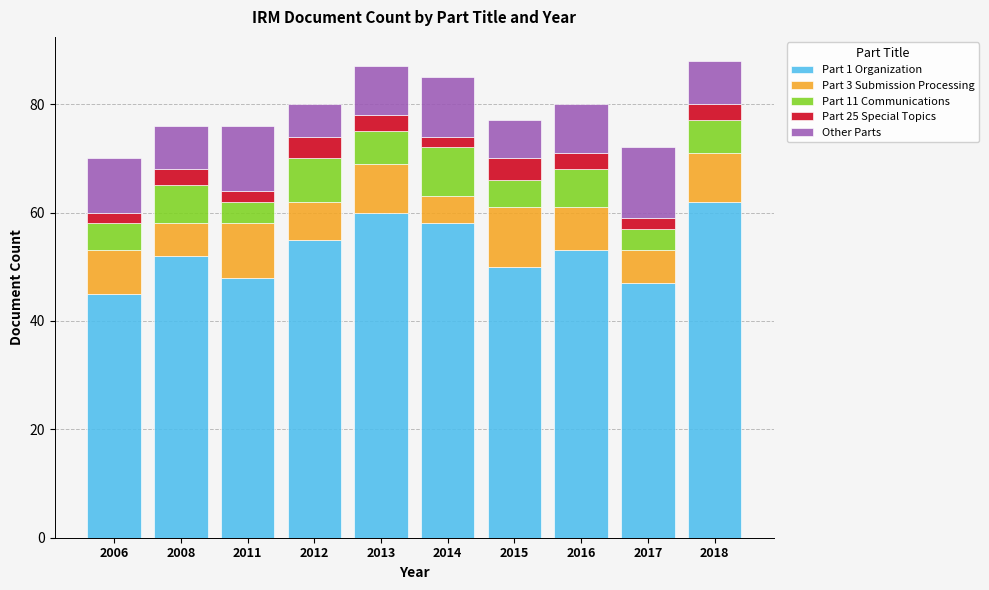

How many bars are there in total?

10